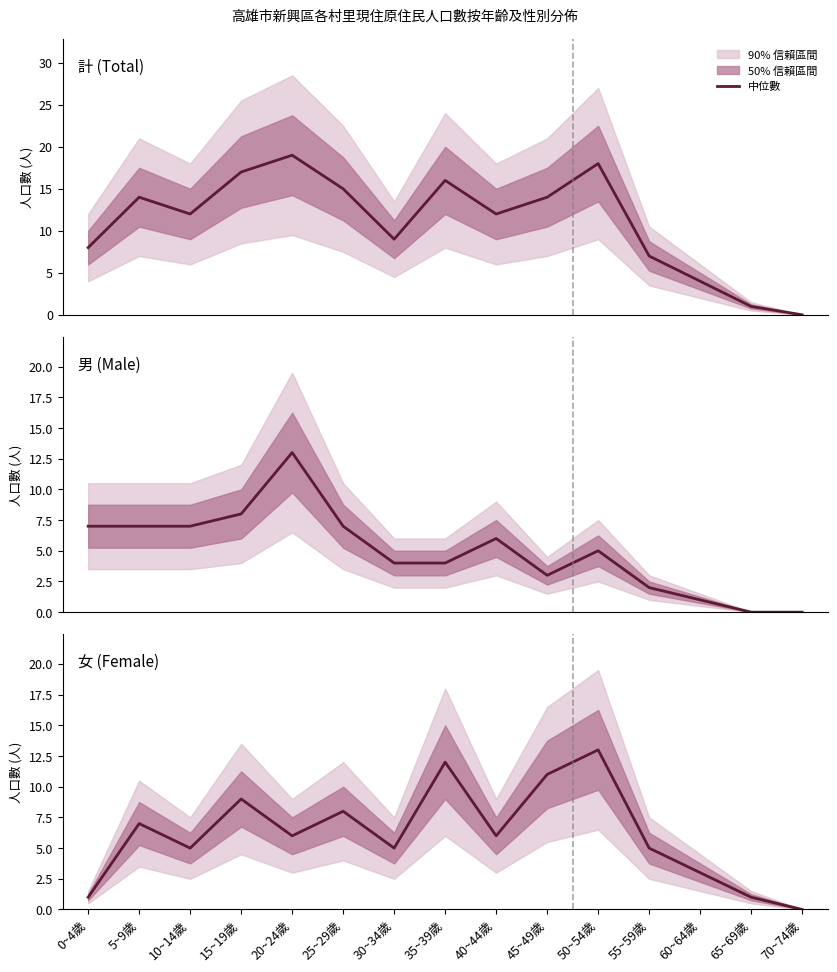

Where is the first local maximum for 女?

5~9歲